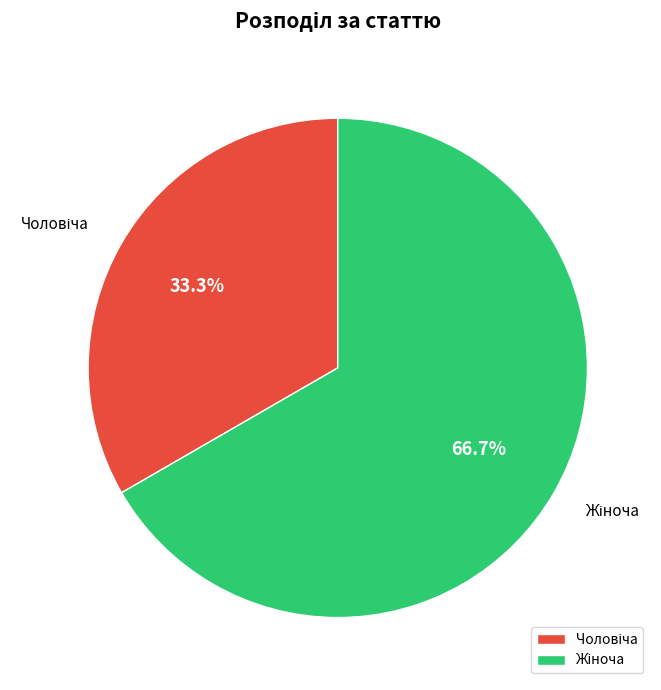

Is there a majority slice in this chart?

Yes